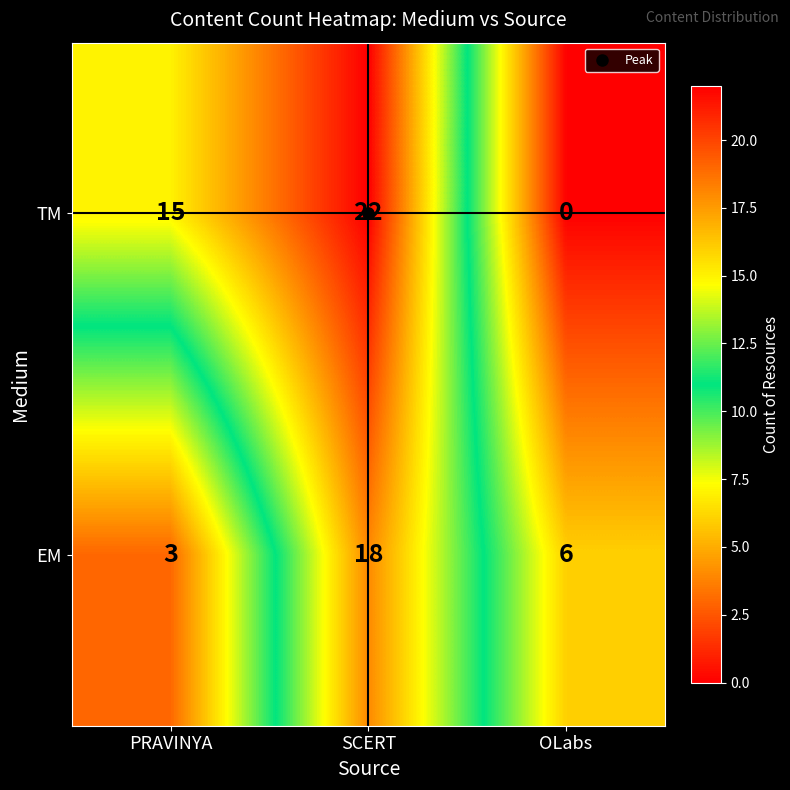

Rank the series by their average value, from lowest to highest.

EM, TM